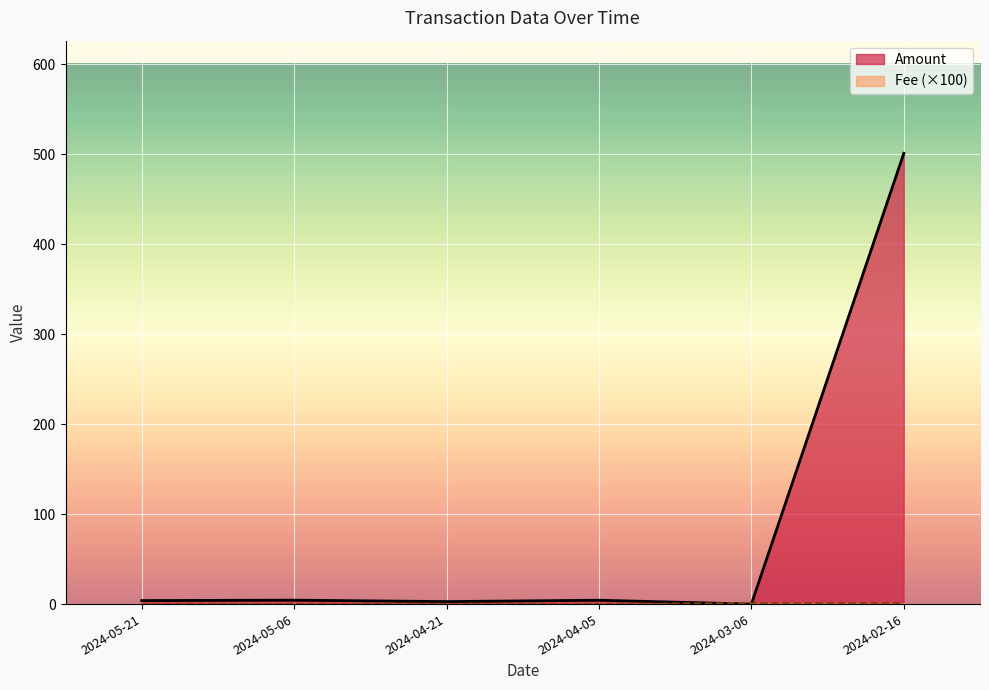

Reading right to left, list all the values displayed in this chart.

Amount: 501.0	0.0	4.3	2.8	4.4	3.9
Fee: 1.0	1.0	0.1	0.1	0.1	0.1